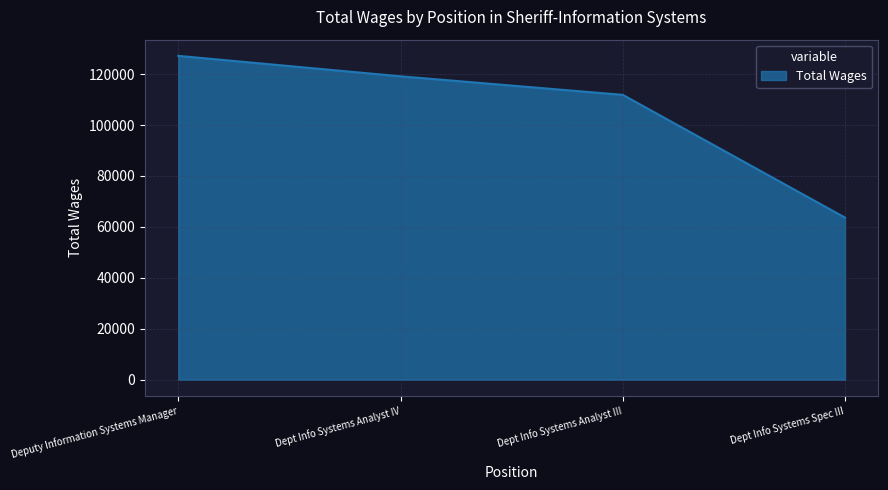

Between Deputy Information Systems Manager and Dept Info Systems Analyst III, which is larger?

Deputy Information Systems Manager